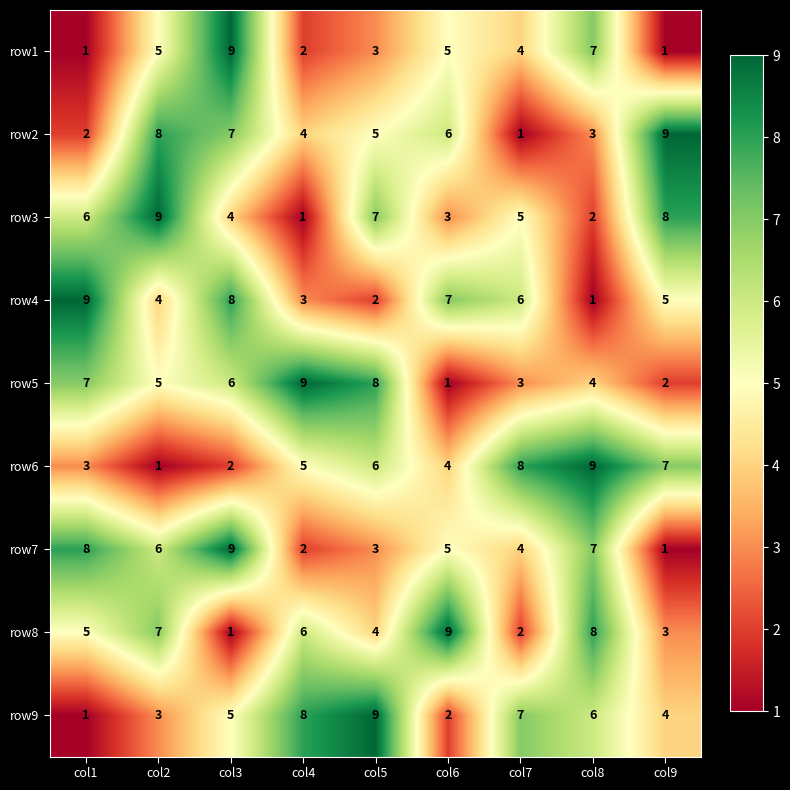

How many row4 values are between 3 and 7?

5